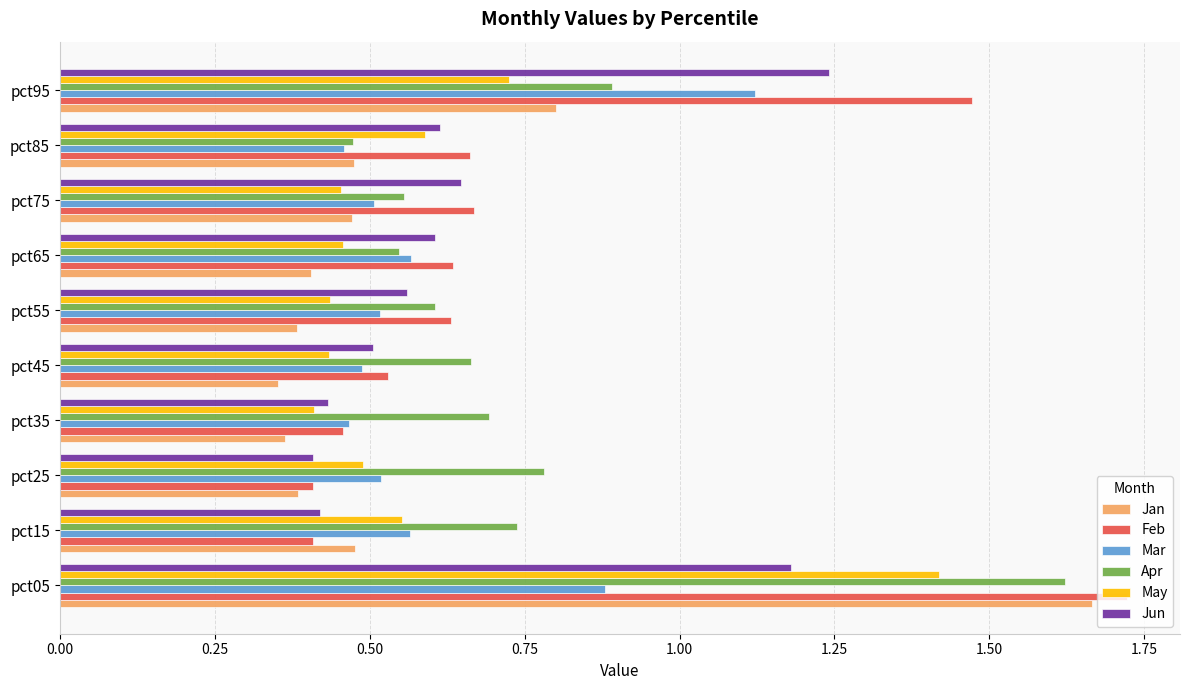

What is the difference between the highest and lowest values at pct45?

0.3